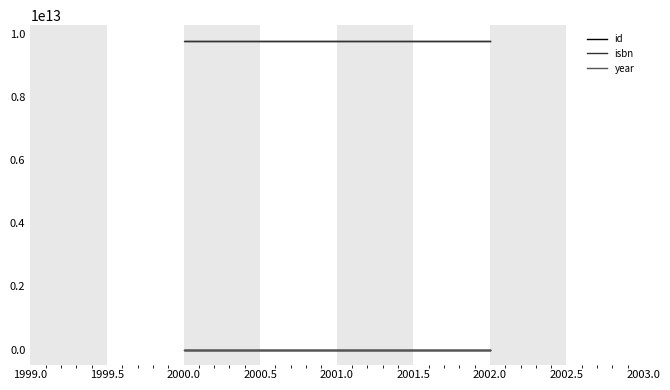

The year series shows 2002 at 2002.0. True or false?

True